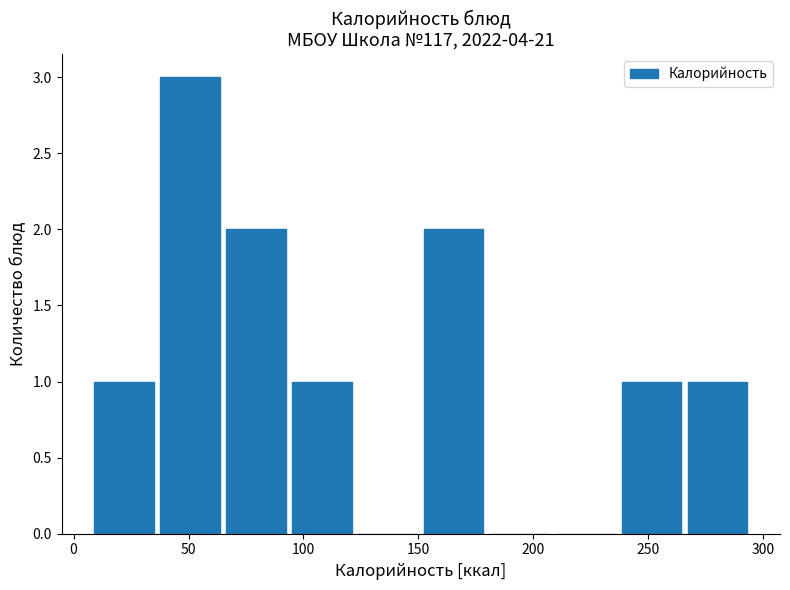

Which range on the x-axis has the tallest bar?

40 to 65